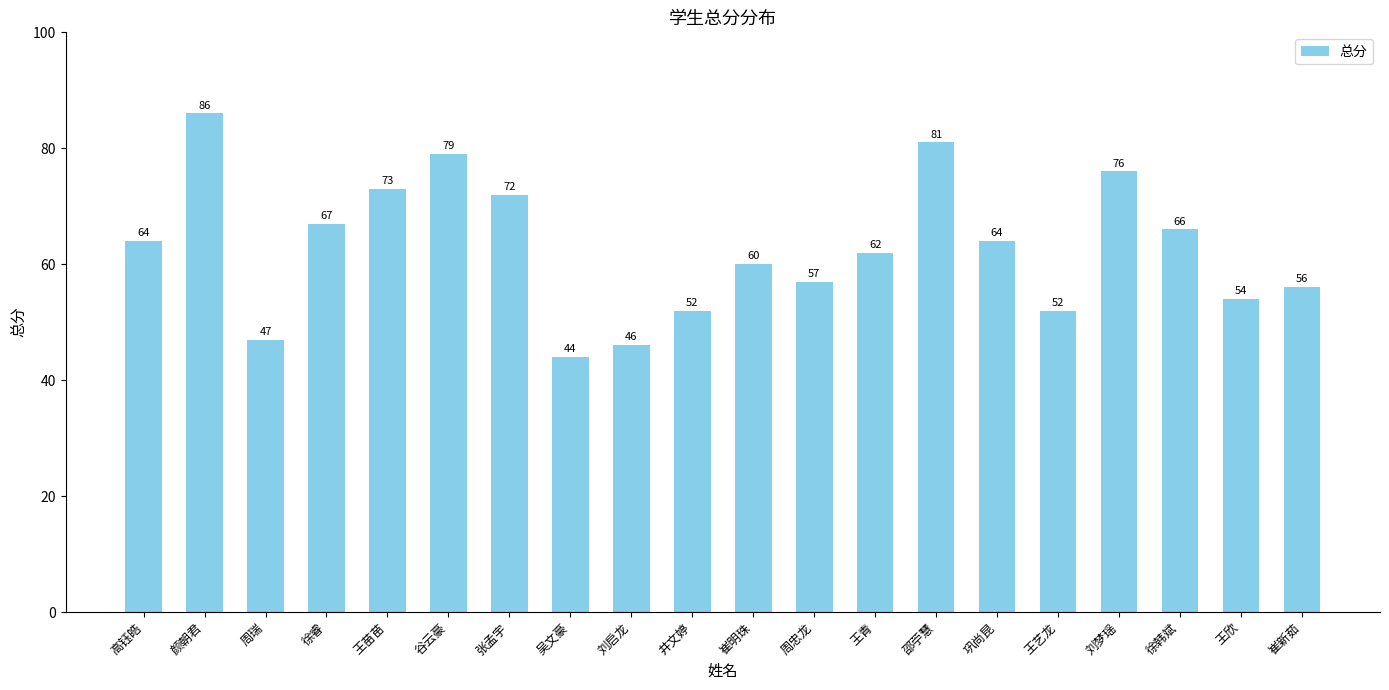

What is the label of the 20th bar from the left?

崔新茹